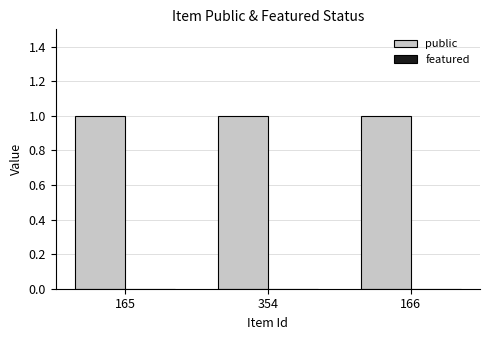

What are all the series names shown in the legend?

public, featured